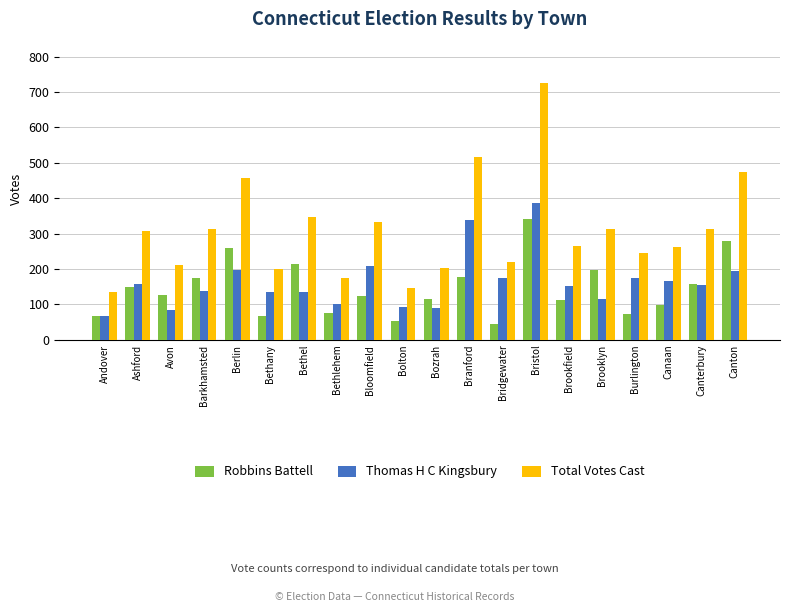

What is the label of the 1st bar from the left?

Andover